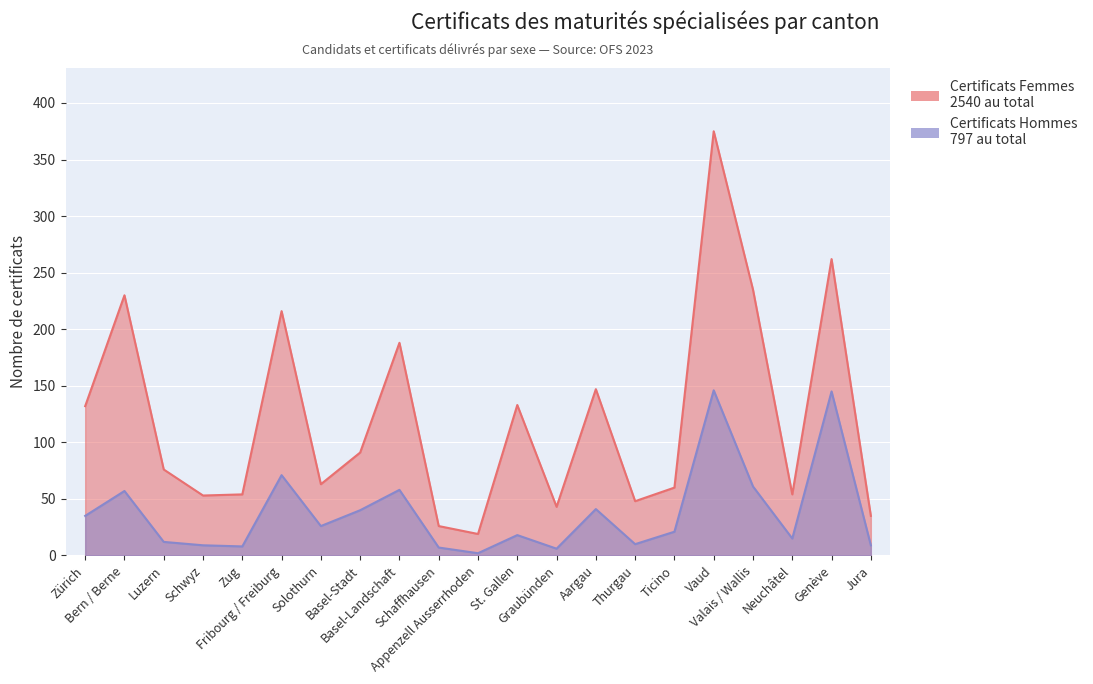

What is the total value across all series at Aargau?

188